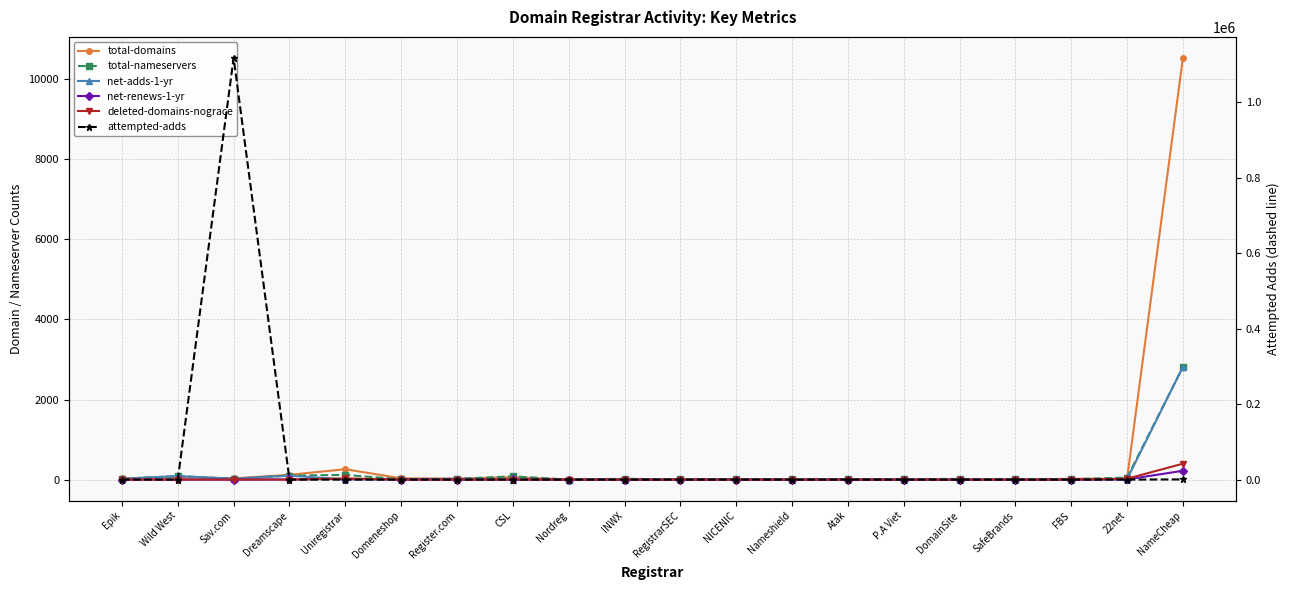

What is the difference between the maximum and minimum values in the net-renews-1-yr series?

221